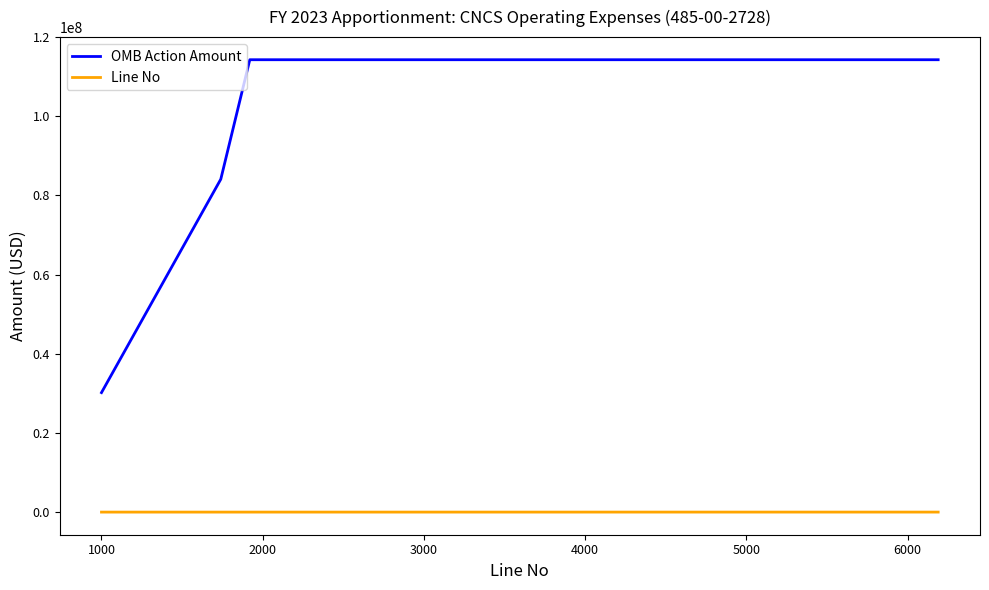

True or false: OMB Action Amount and Line No intersect in this chart.

False